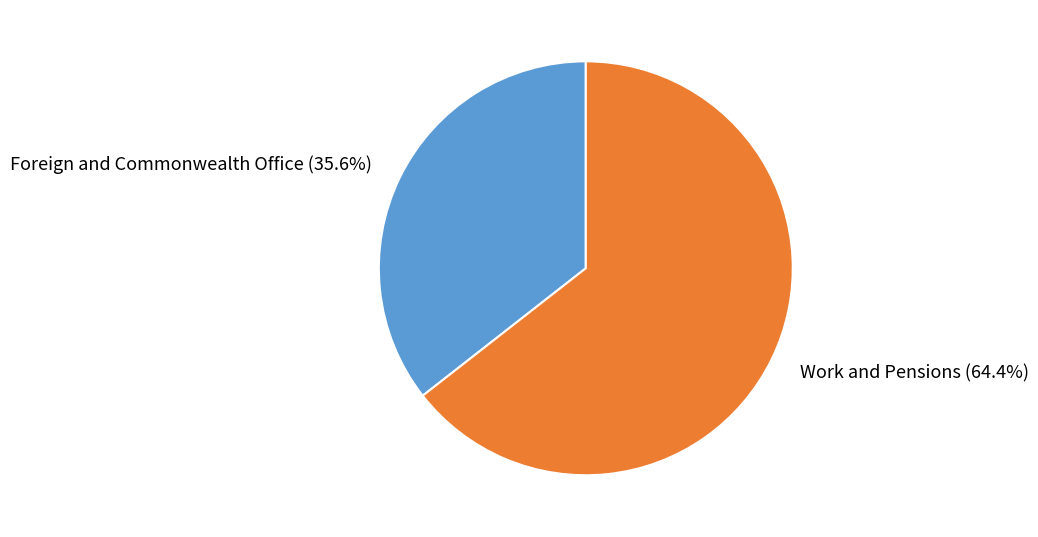

Is there any slice that represents more than half of the pie?

Yes